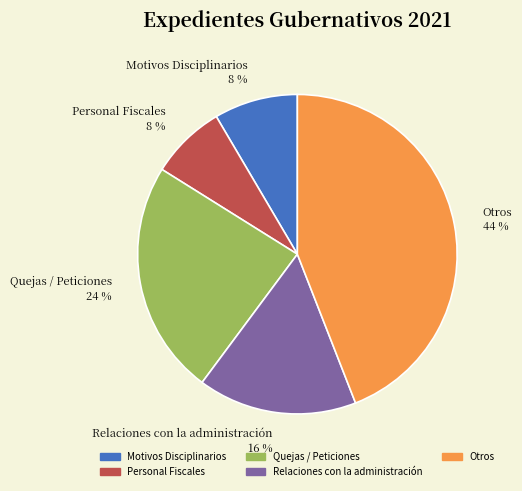

Do Relaciones con la administración and Quejas / Peticiones together represent more than half of the pie?

No